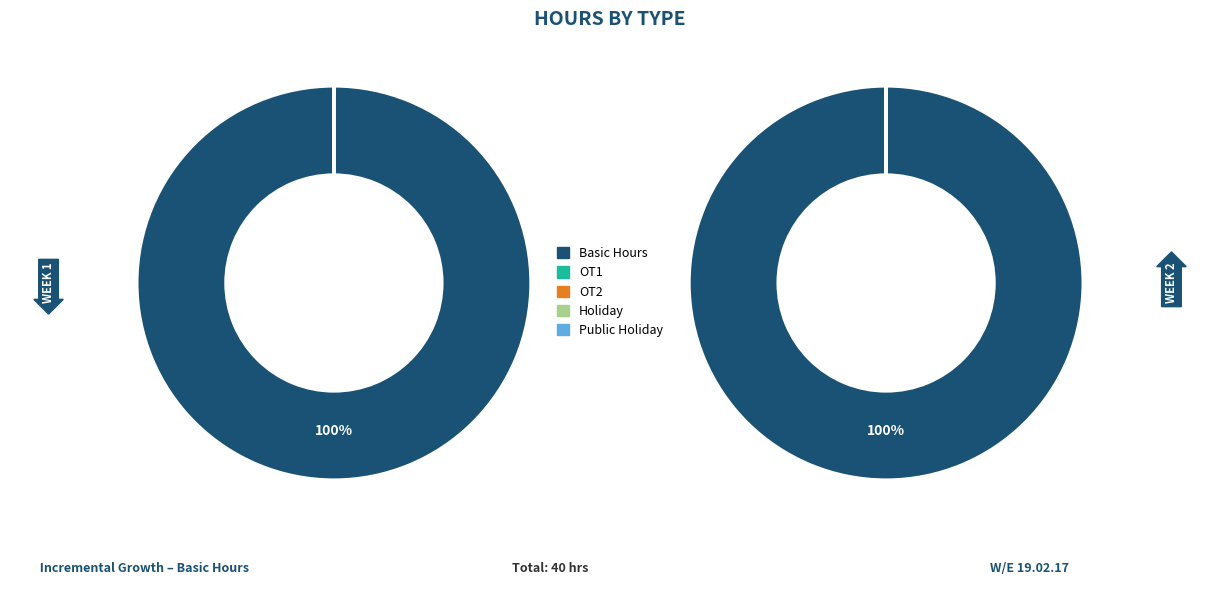

Does any single category account for the majority?

Yes